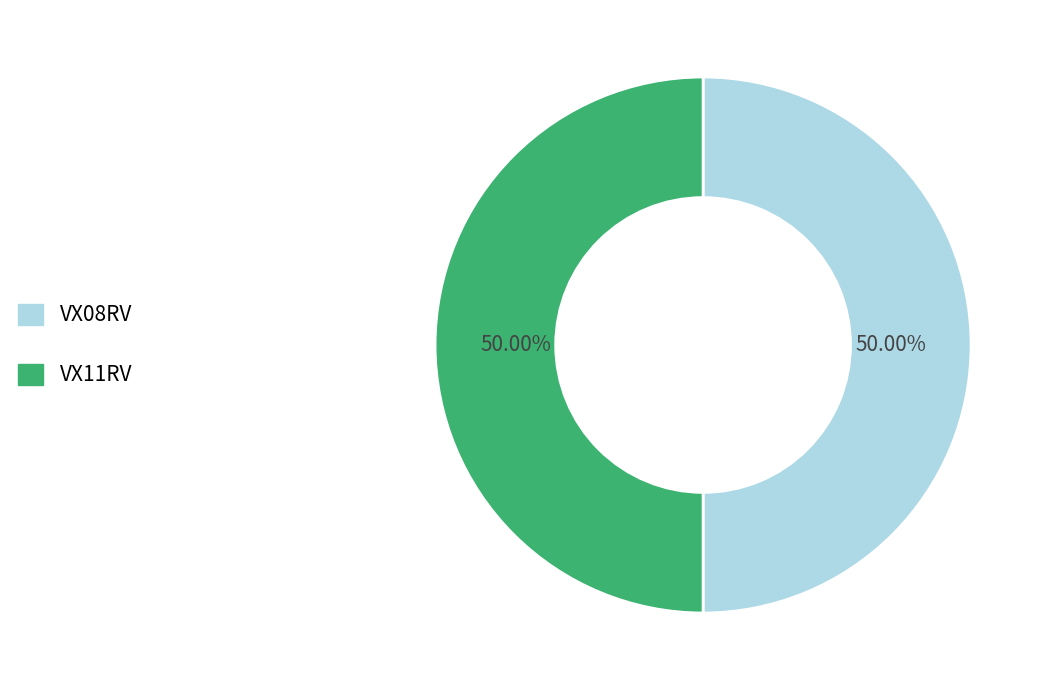

Approximately how many times larger is the value at VX11RV compared to VX08RV?

1.0